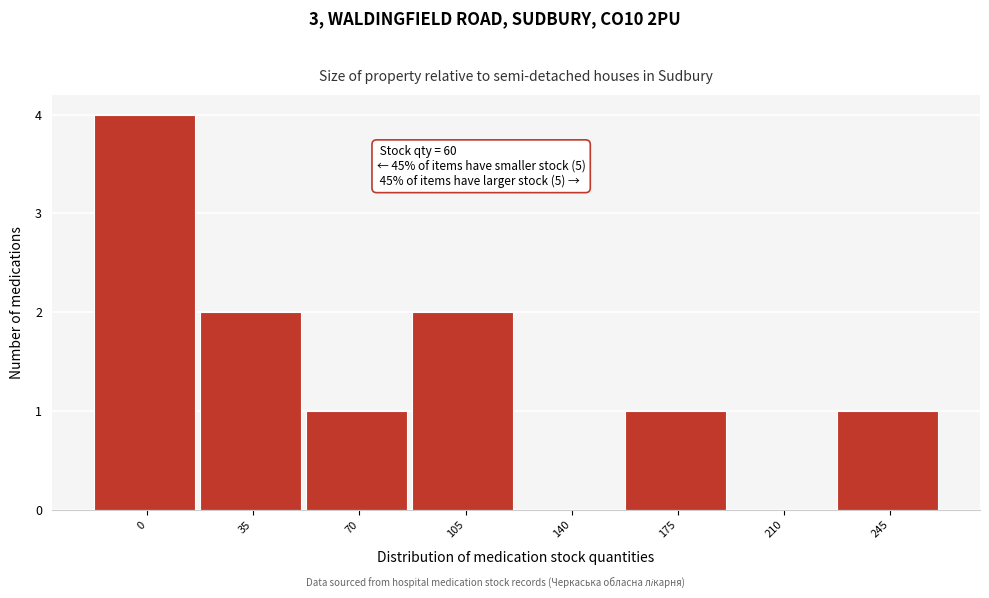

Reading left to right, list all the values displayed in this chart.

0=4	35=2	70=1	105=2	140=0	175=1	210=0	245=1